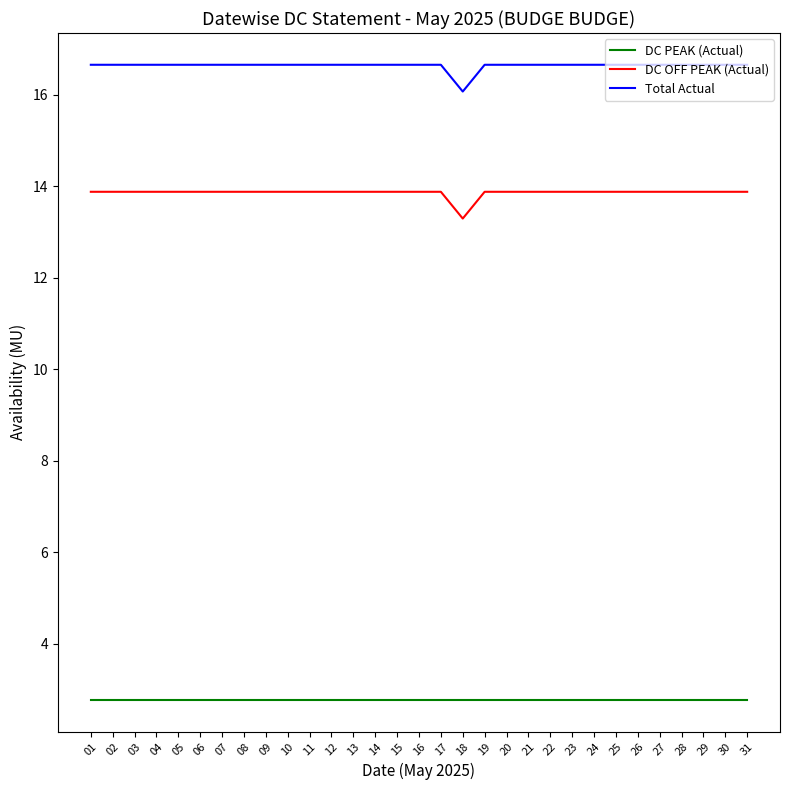

What is the minimum value shown in the chart?

2.8